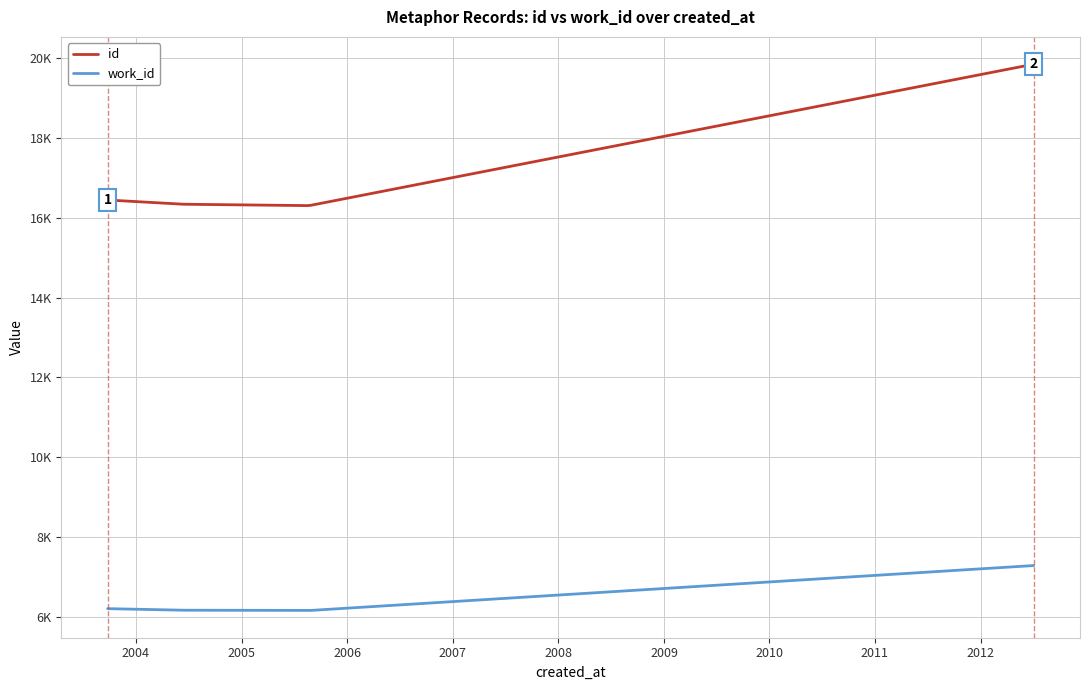

What are all the series names shown in the legend?

id, work_id